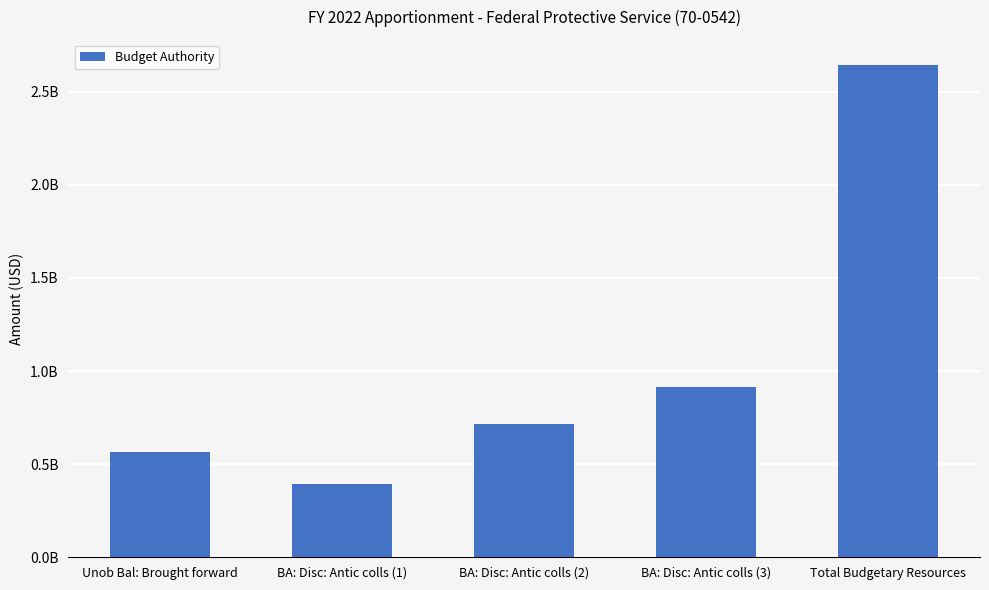

Reading left to right, list all the values displayed in this chart.

Unob Bal: Brought forward=564462105	BA: Disc: Antic colls (1)=393333000	BA: Disc: Antic colls (2)=713290312	BA: Disc: Antic colls (3)=915149688	Total Budgetary Resources=2646235105